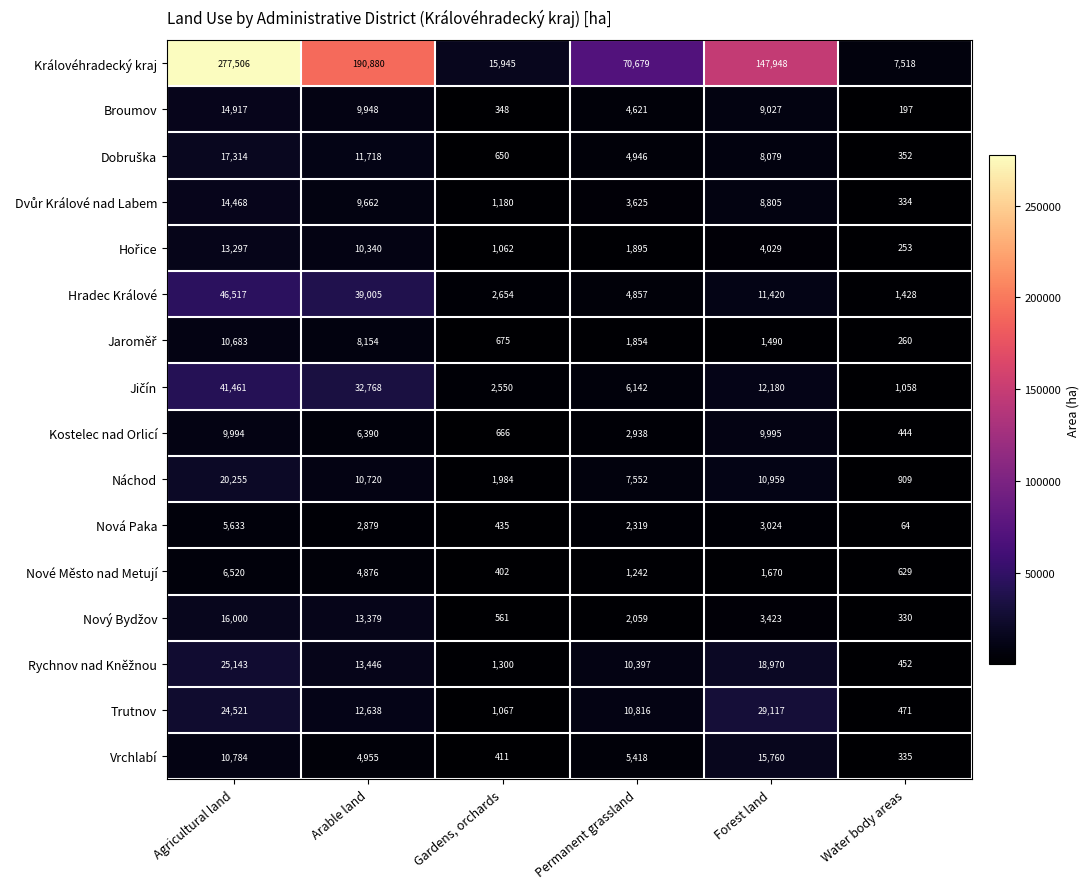

Where does the Nové Město nad Metují series first go above 1670?

Agricultural land